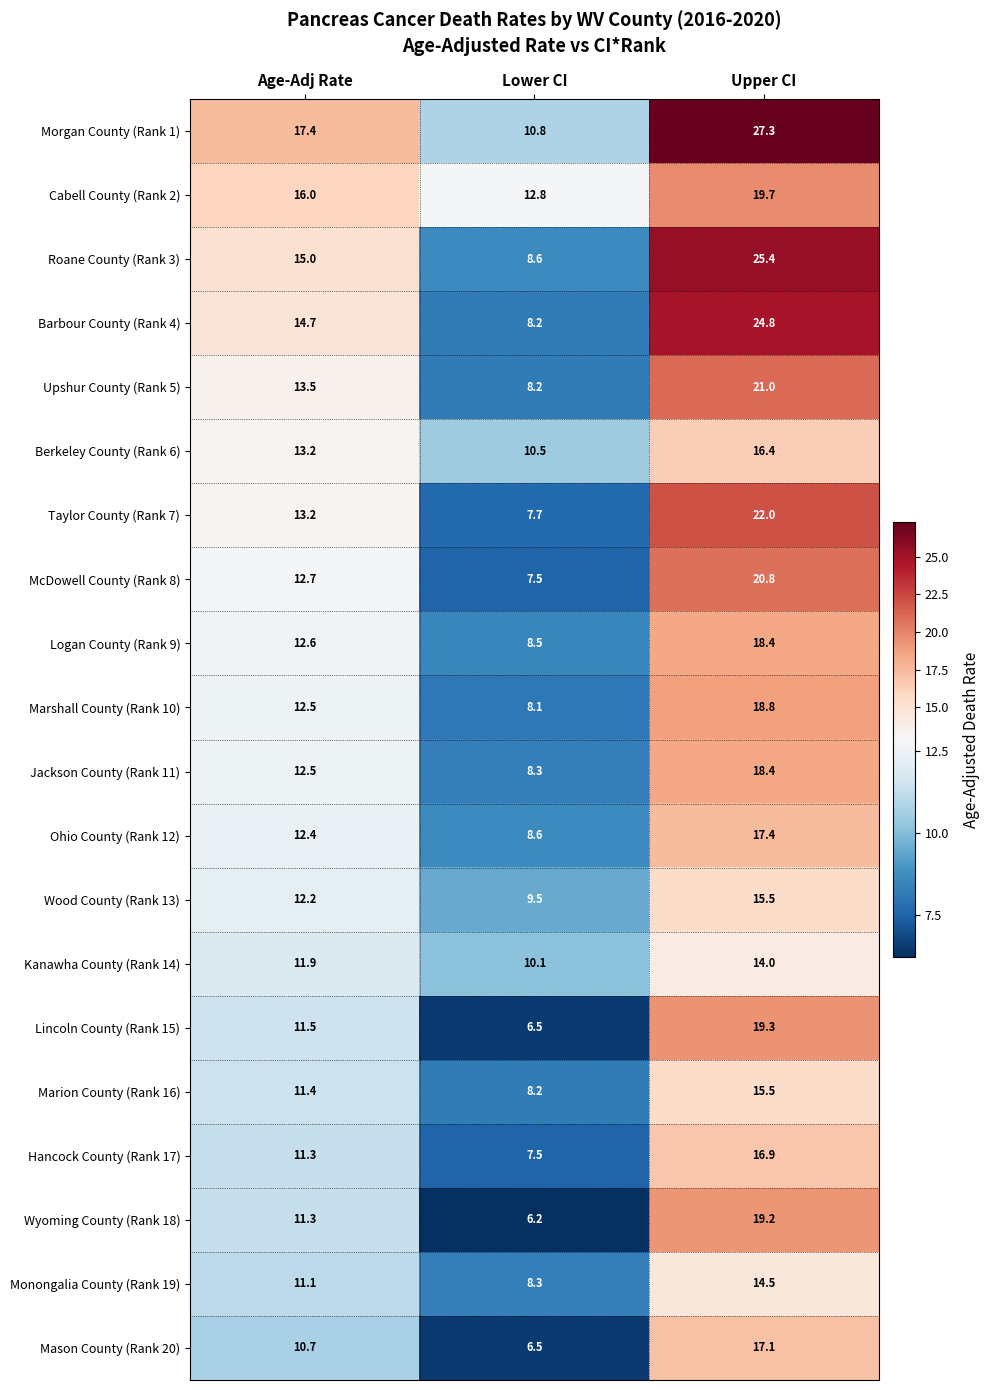

What is the maximum value shown in the chart?

27.3